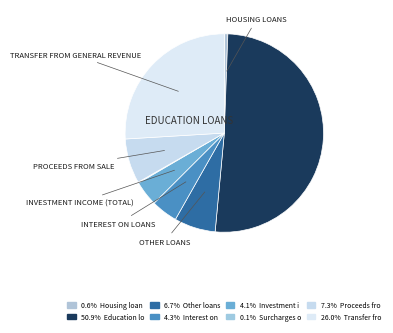

How many slices are in this pie chart?

8